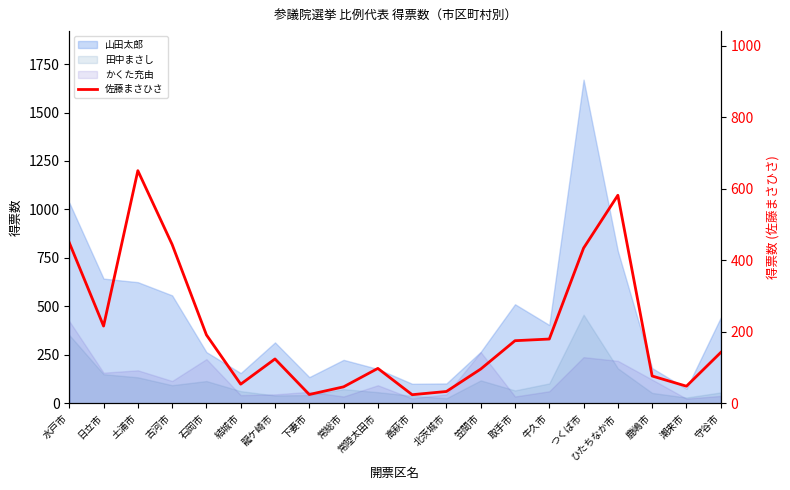

Between 北茨城市 and 結城市, which is larger?

結城市